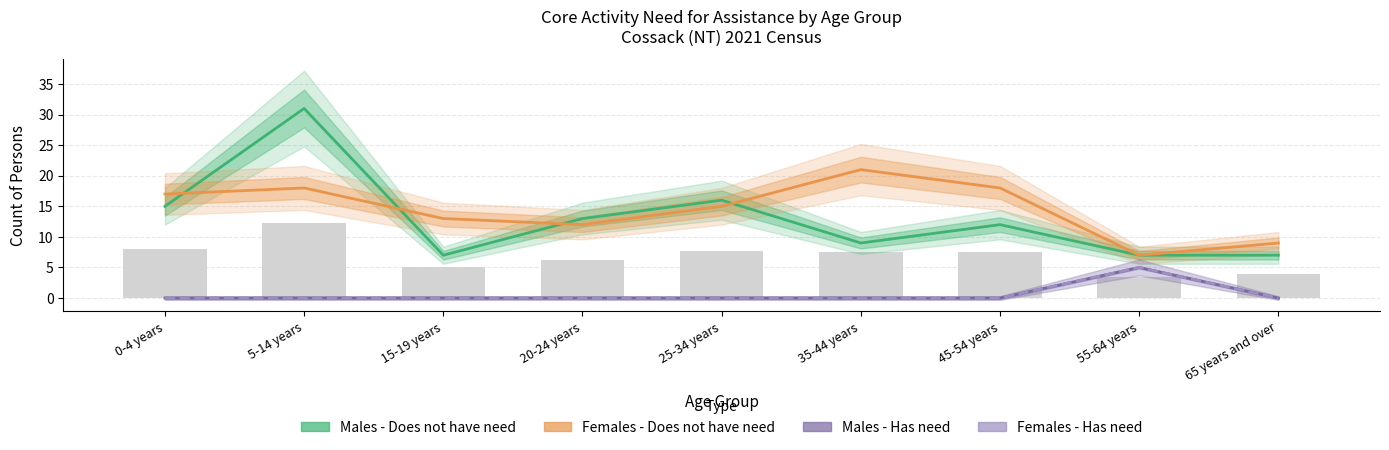

Which category has the highest value in the Females - Has need series?

55-64 years